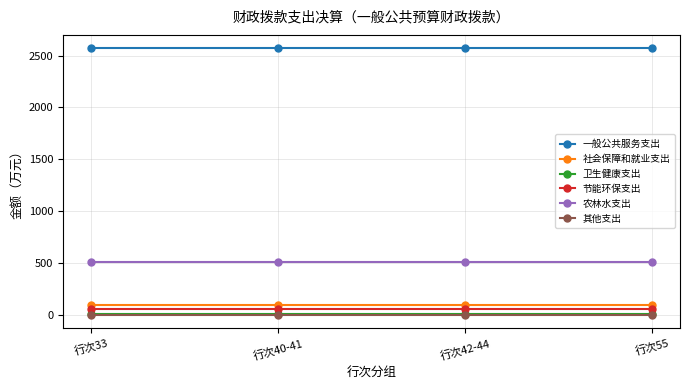

True or false: 一般公共服务支出 has more than 2 points higher than both neighbors.

False